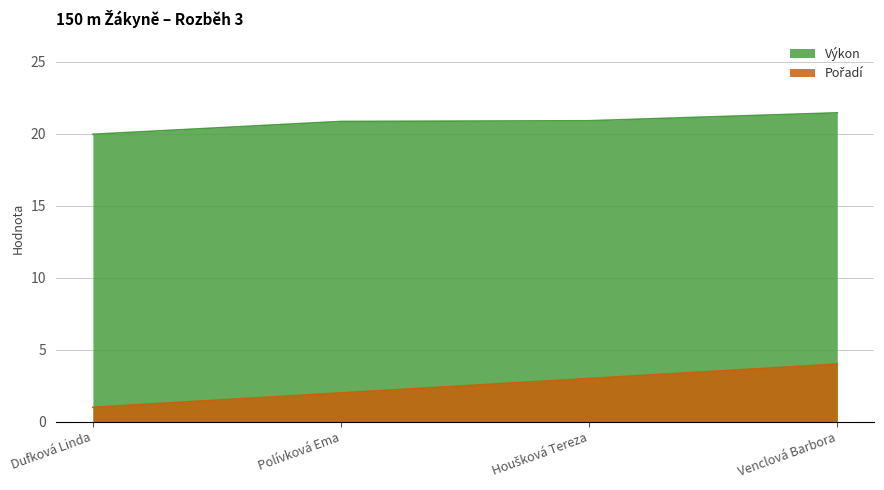

True or false: Pořadí and Výkon cross at least once.

False